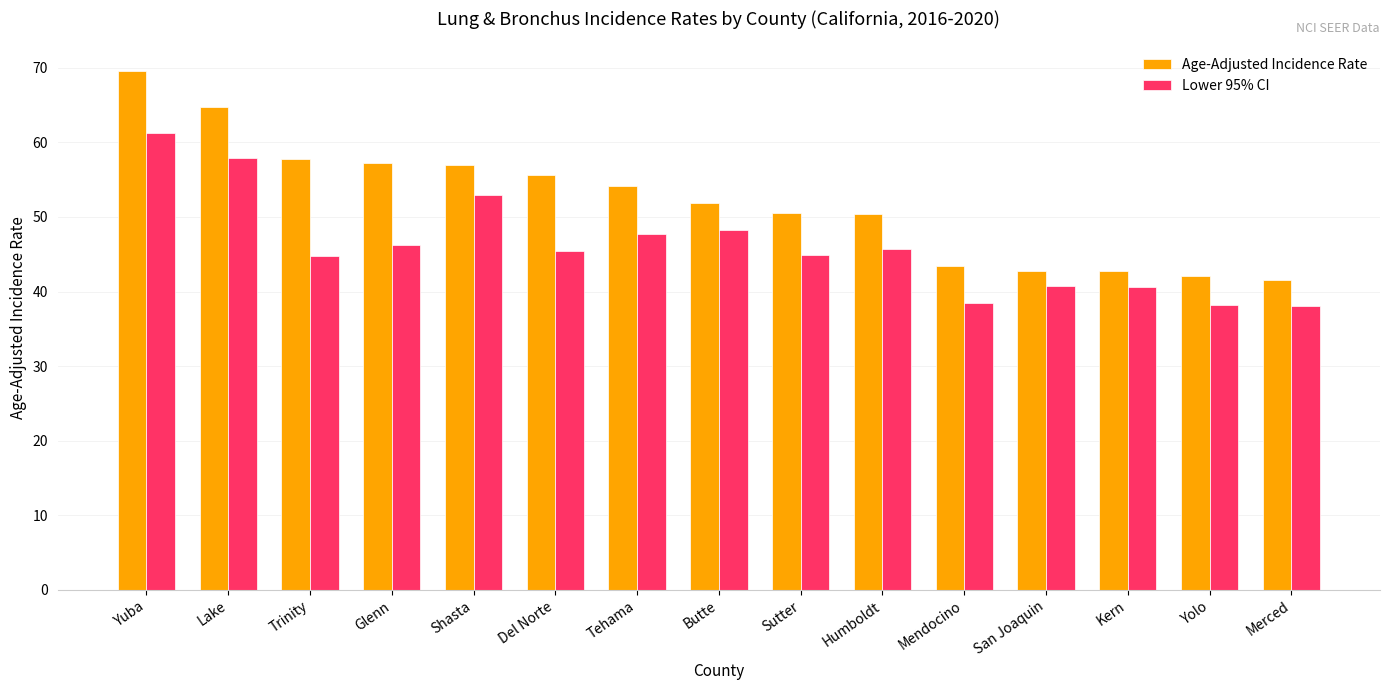

What is the difference between the maximum and minimum values in the Lower 95% CI series?

23.3